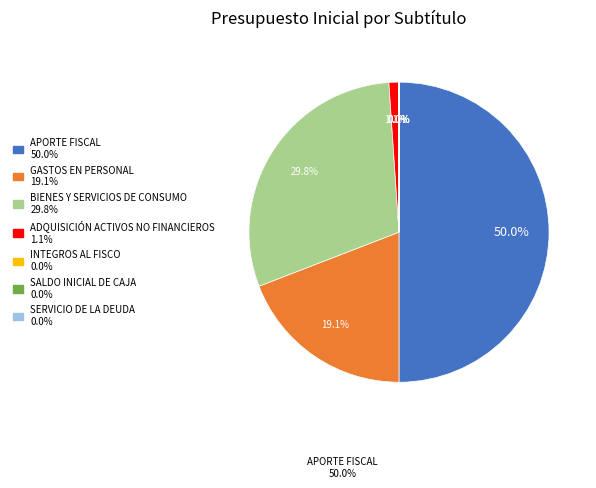

Count the number of slices in the pie.

7